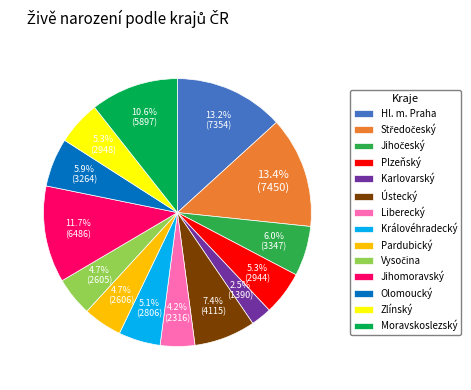

What is the smallest slice in the pie chart?

Karlovarský